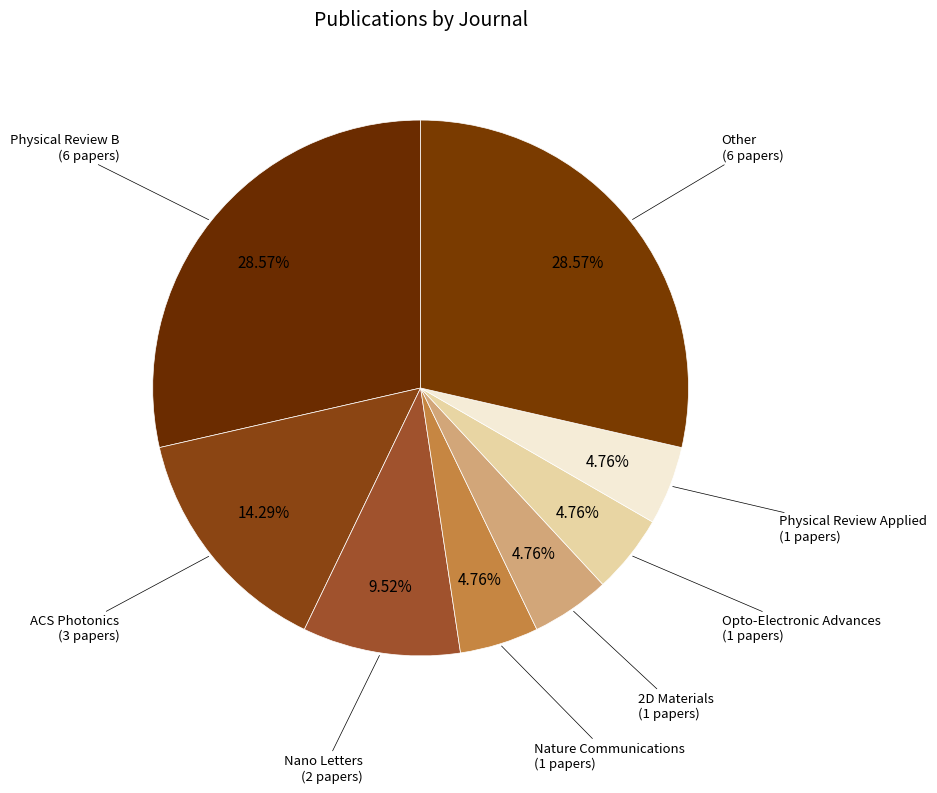

Does any single category account for the majority?

No